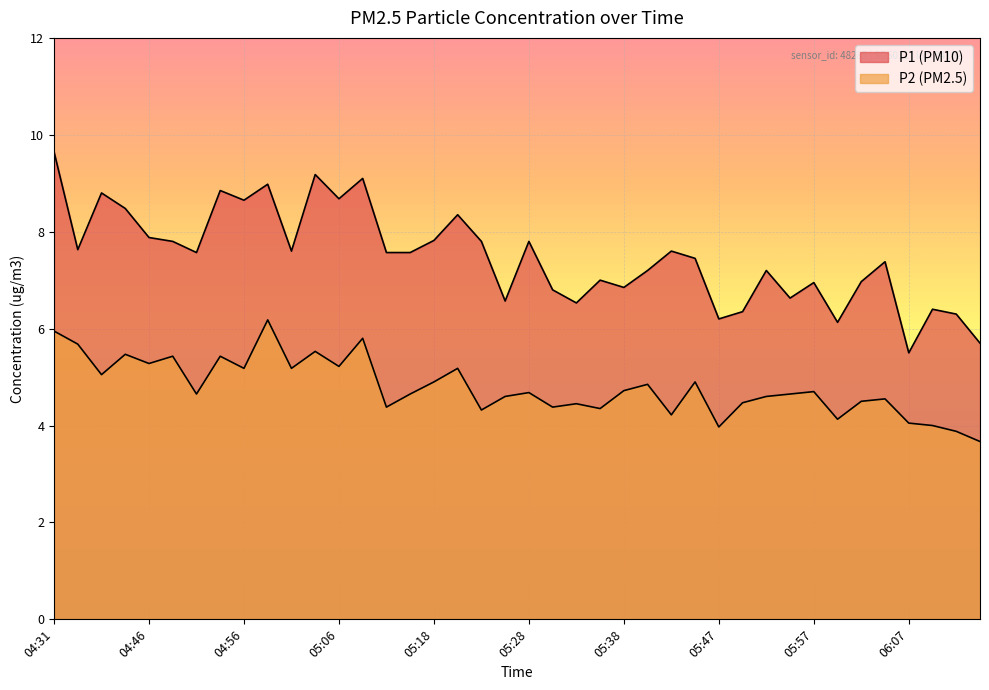

Reading left to right, list all the values displayed in this chart.

P1: 04:31=9.7	04:34=7.6	04:41=8.8	04:44=8.5	04:46=7.9	04:49=7.8	04:51=7.6	04:54=8.8	04:56=8.7	04:58=9.0	05:01=7.6	05:03=9.2	05:06=8.7	05:08=9.1	05:13=7.6	05:16=7.6	05:18=7.8	05:21=8.3	05:23=7.8	05:26=6.6	05:28=7.8	05:30=6.8	05:33=6.5	05:35=7.0	05:38=6.8	05:40=7.2	05:43=7.6	05:45=7.5	05:47=6.2	05:50=6.3	05:52=7.2	05:55=6.6	05:57=7.0	05:59=6.1	06:02=7.0	06:04=7.4	06:07=5.5	06:09=6.4	06:12=6.3	06:14=5.7
P2: 04:31=6.0	04:34=5.7	04:41=5.0	04:44=5.5	04:46=5.3	04:49=5.4	04:51=4.7	04:54=5.4	04:56=5.2	04:58=6.2	05:01=5.2	05:03=5.5	05:06=5.2	05:08=5.8	05:13=4.4	05:16=4.7	05:18=4.9	05:21=5.2	05:23=4.3	05:26=4.6	05:28=4.7	05:30=4.4	05:33=4.5	05:35=4.3	05:38=4.7	05:40=4.8	05:43=4.2	05:45=4.9	05:47=4.0	05:50=4.5	05:52=4.6	05:55=4.7	05:57=4.7	05:59=4.1	06:02=4.5	06:04=4.5	06:07=4.0	06:09=4.0	06:12=3.9	06:14=3.7